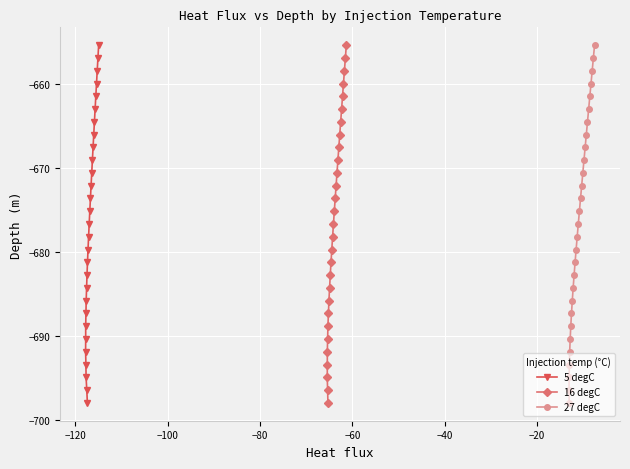

How many data points in 16 degC are above -676?

14